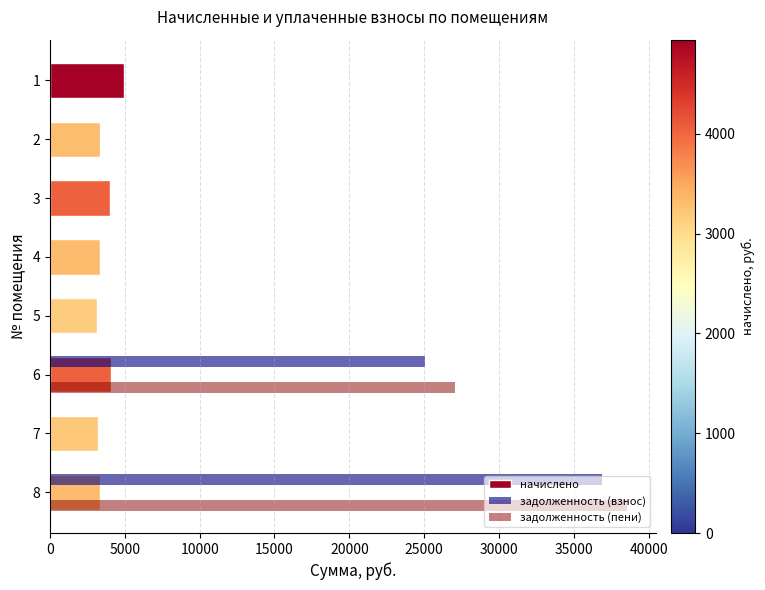

The value of начислено at 4 is 4911.8. True or false?

False